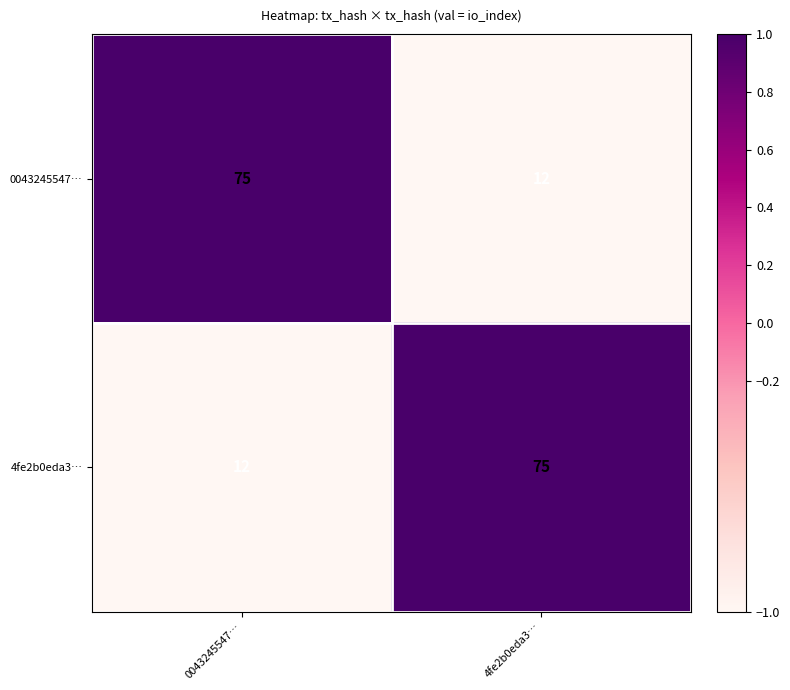

At 4fe2b0eda3…, list the series in order from smallest to largest.

0043245547…, 4fe2b0eda3…